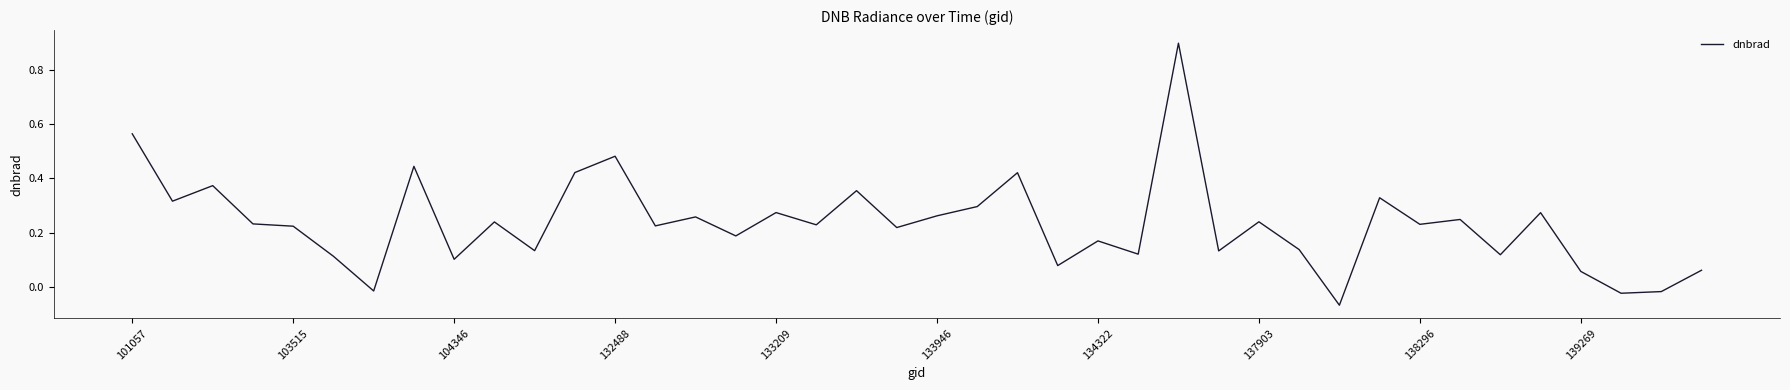

What is the difference between the maximum and minimum values?

1.0